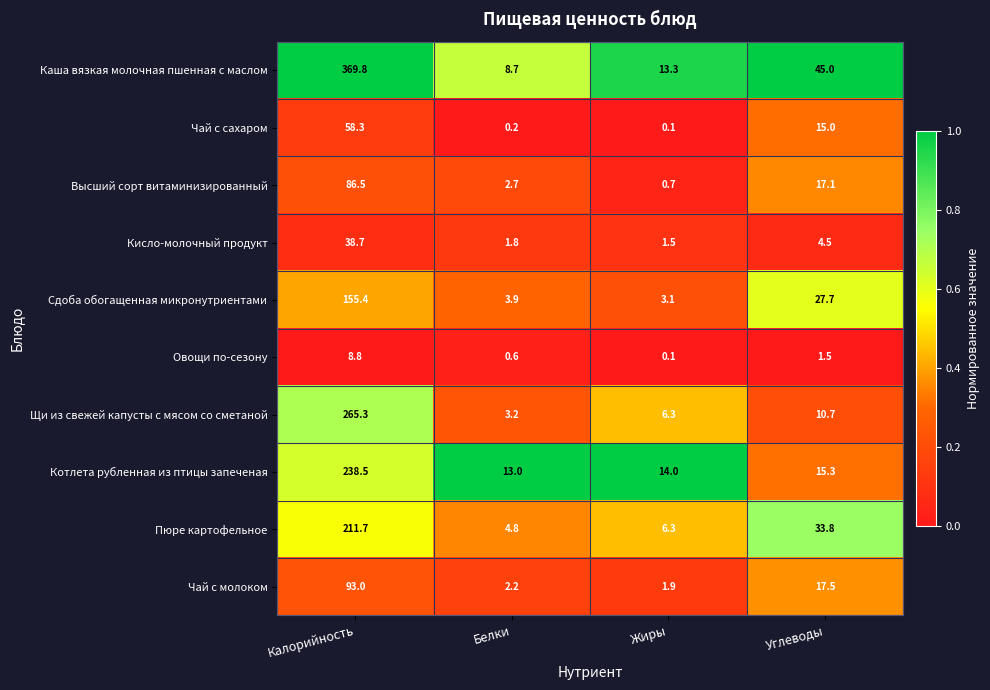

The Сдоба обогащенная микронутриентами series shows 155.4 at Калорийность. True or false?

True